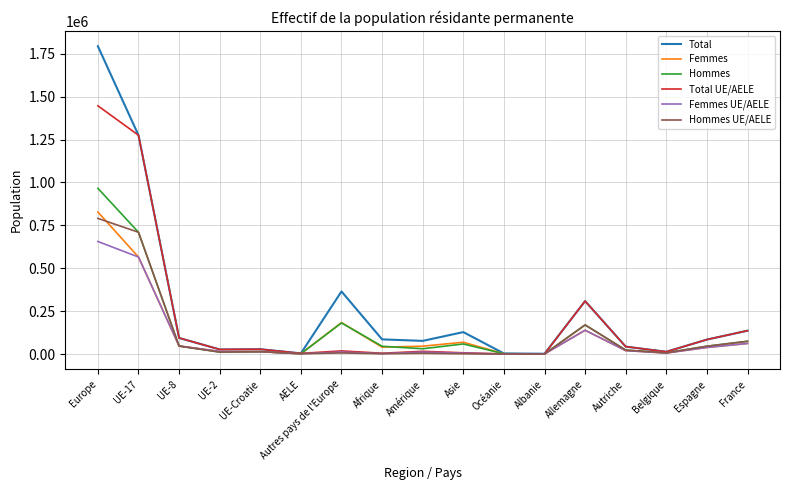

At how many categories does at least one series exceed 1119660?

2